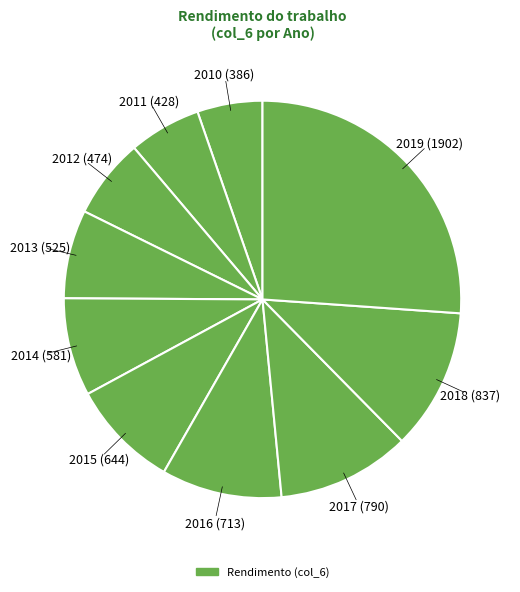

Do 2013 and 2012 together represent more than half of the pie?

No